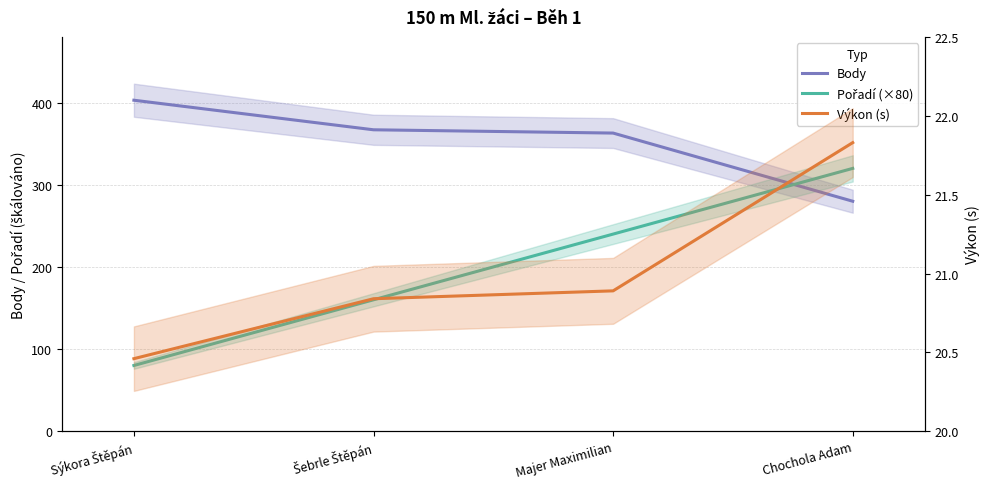

What is the average value of the Výkon (s) series?

21.0